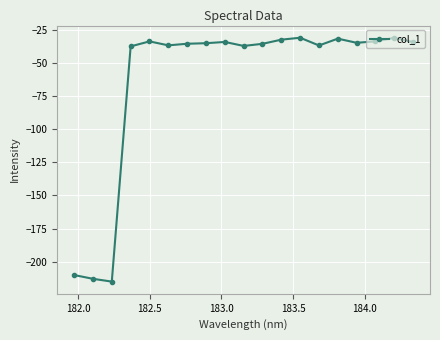

What is the average value?

-62.7